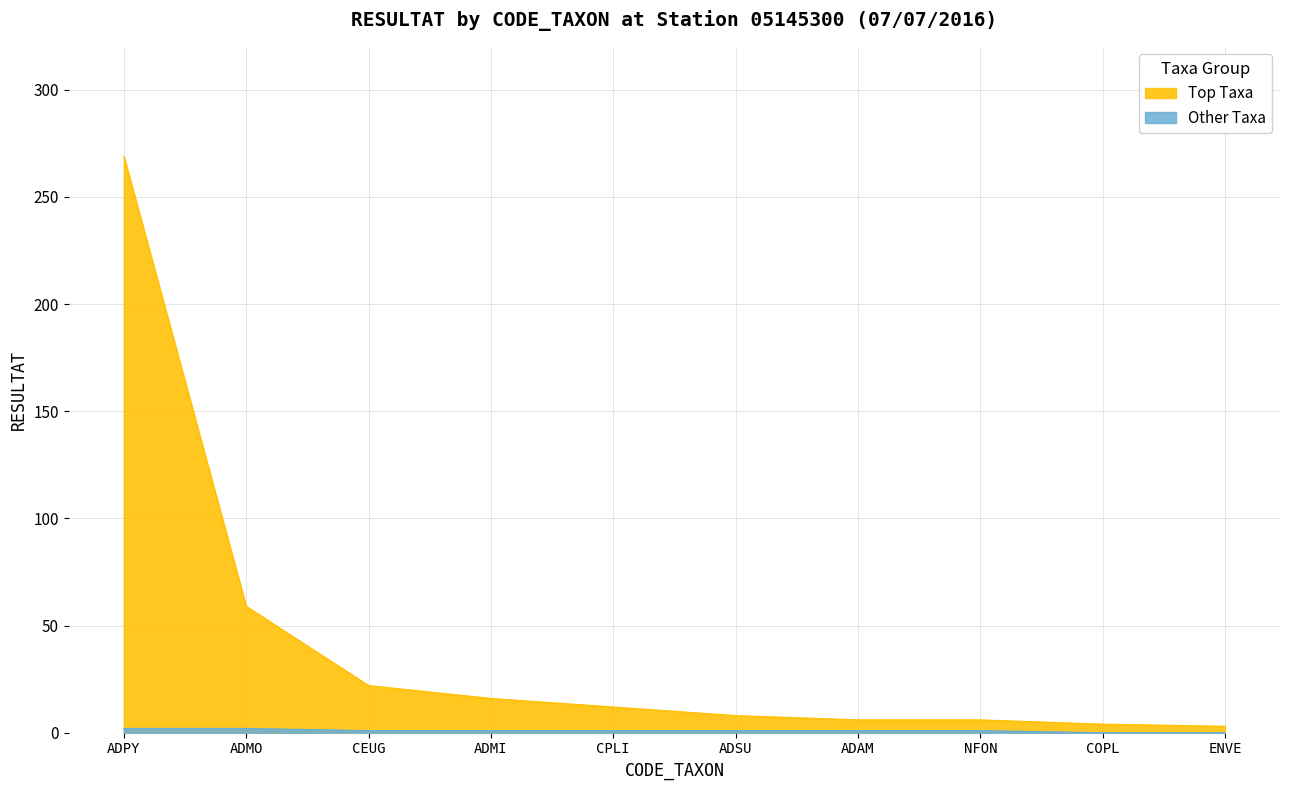

How many values in the Top Taxa series exceed 12?

4